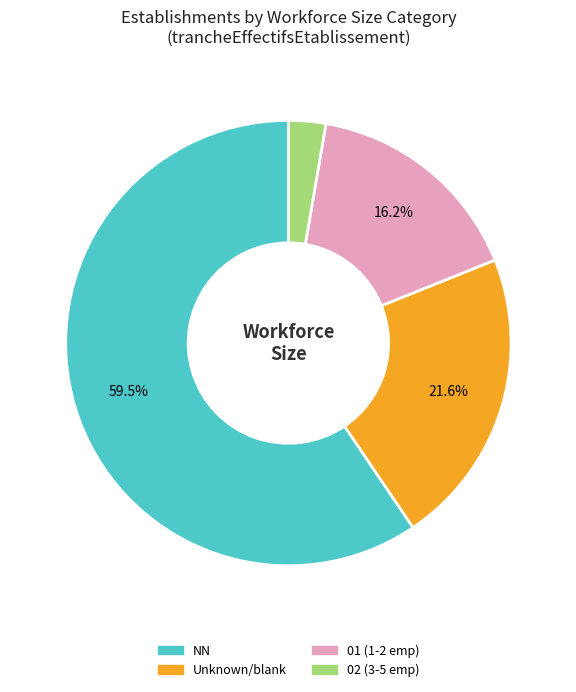

Does any single category account for the majority?

Yes